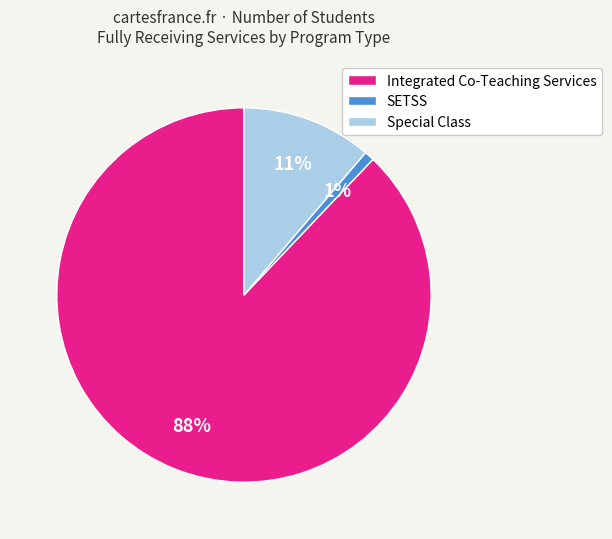

Does any single category account for the majority?

Yes